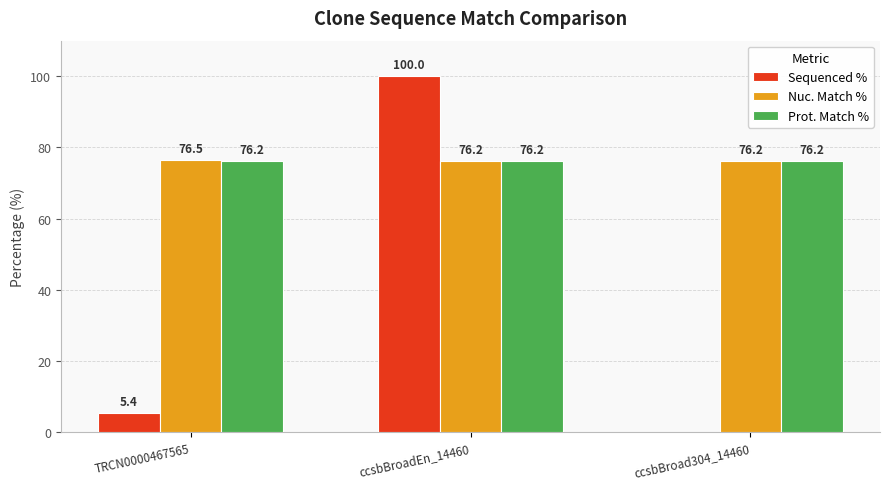

At which label is Sequenced % closest to 50?

TRCN0000467565